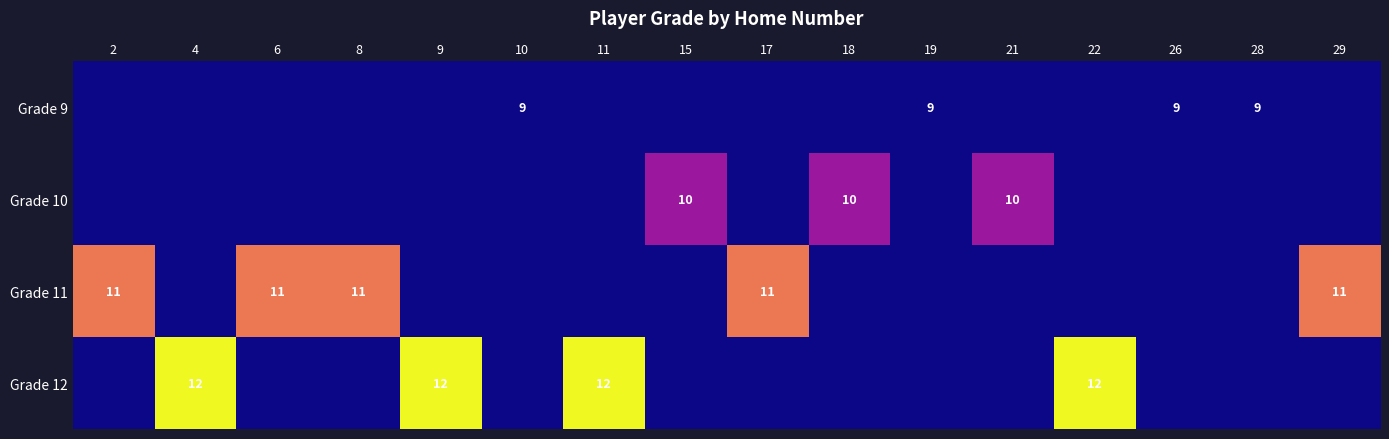

The value of Grade 9 at 26 is 9. True or false?

True